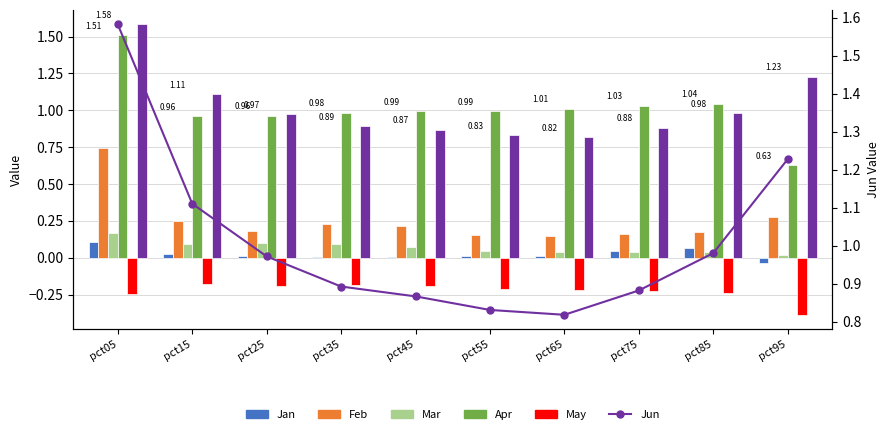

At which category is the sum across all series the highest?

pct05